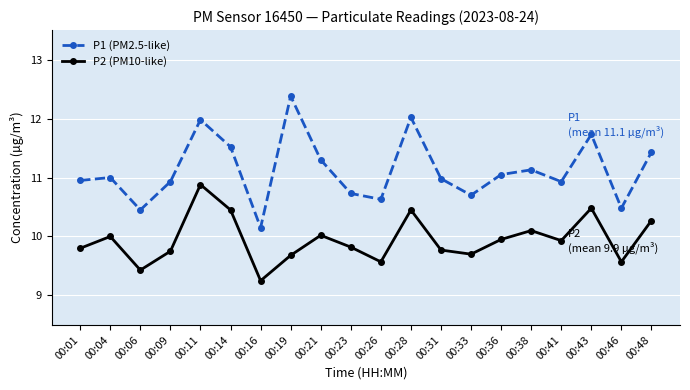

True or false: P2 (PM10-like) and P1 (PM2.5-like) cross at least once.

False